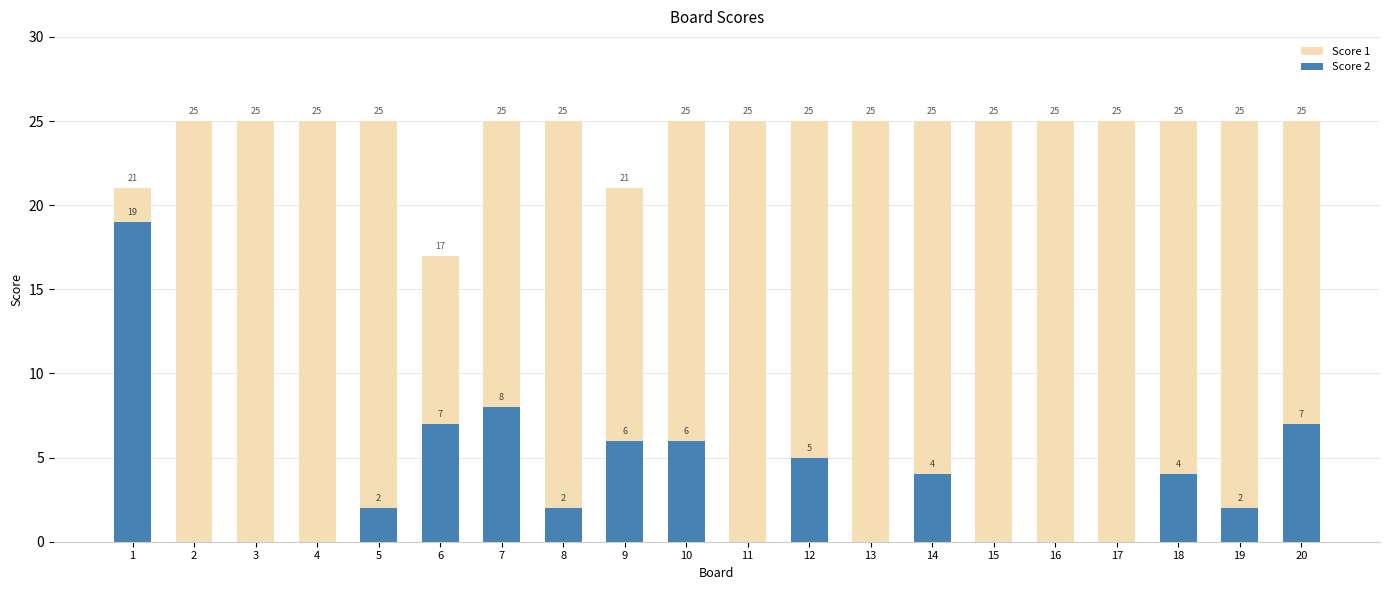

At which label does Score 2 first exceed 2?

1